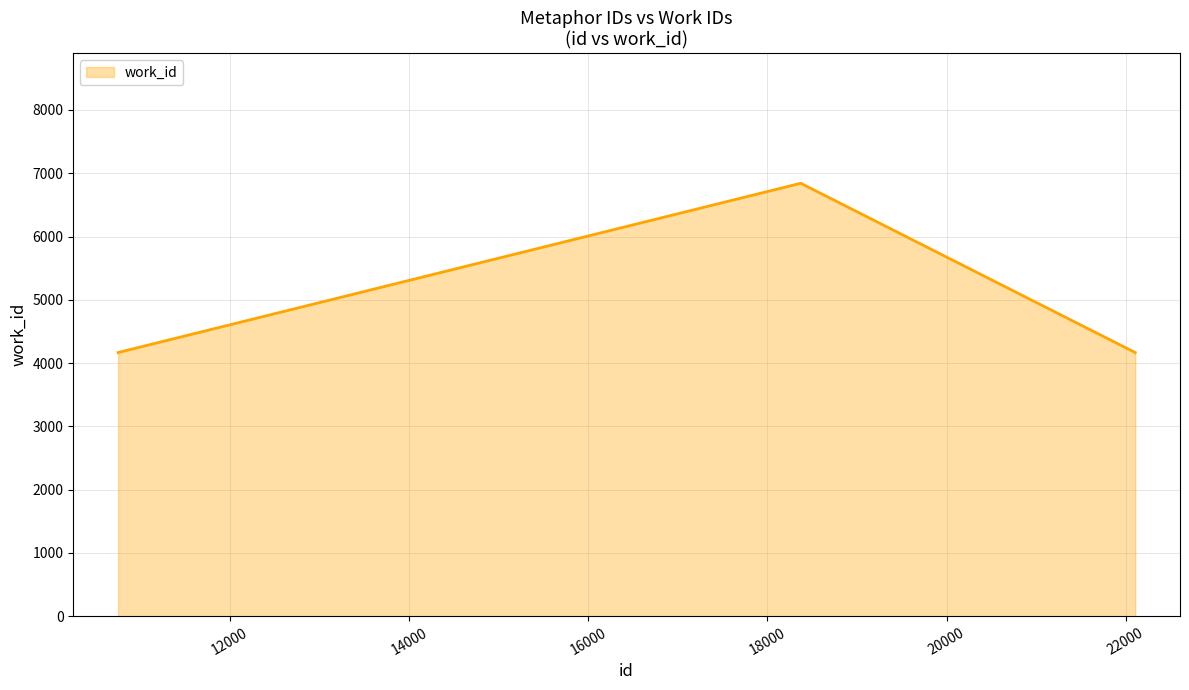

What is the minimum value shown in the chart?

4167